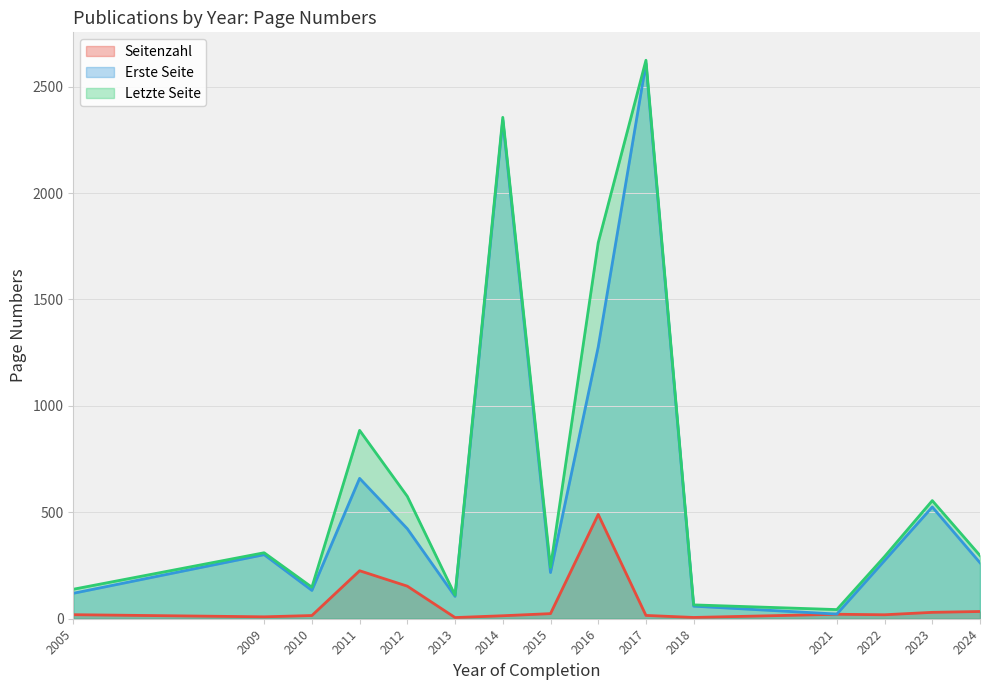

What is the total value across all series at 2012?

1150.3